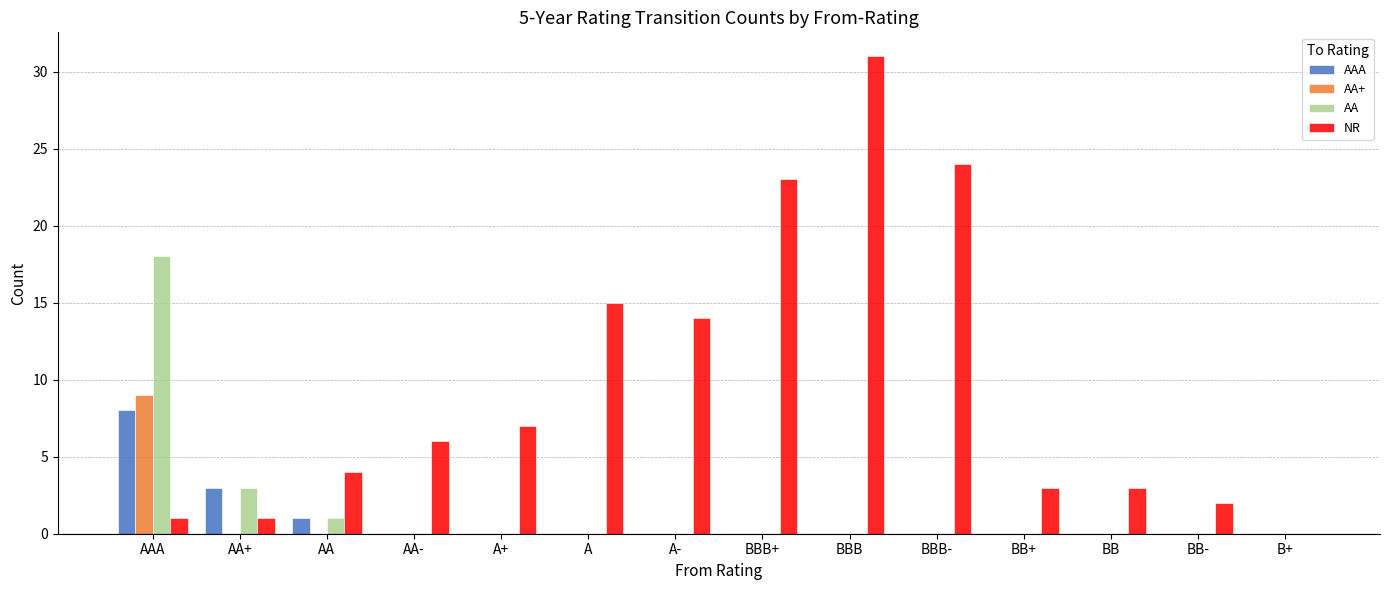

Count the AA+ values in the range 0 to 1.

13